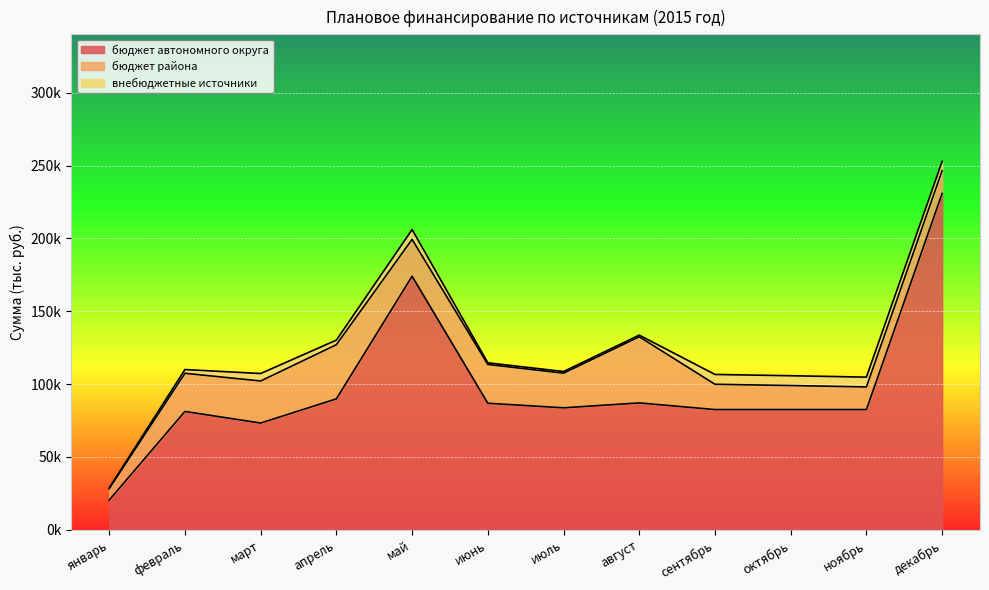

Rank the series by their maximum value, from highest to lowest.

бюджет автономного округа, бюджет района, внебюджетные источники